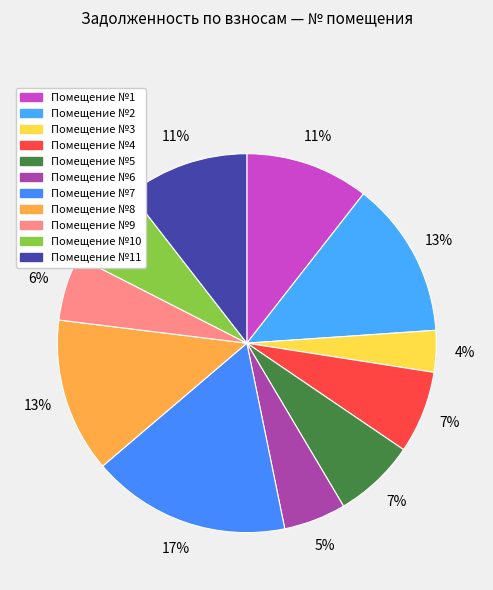

How many slices are in this pie chart?

11